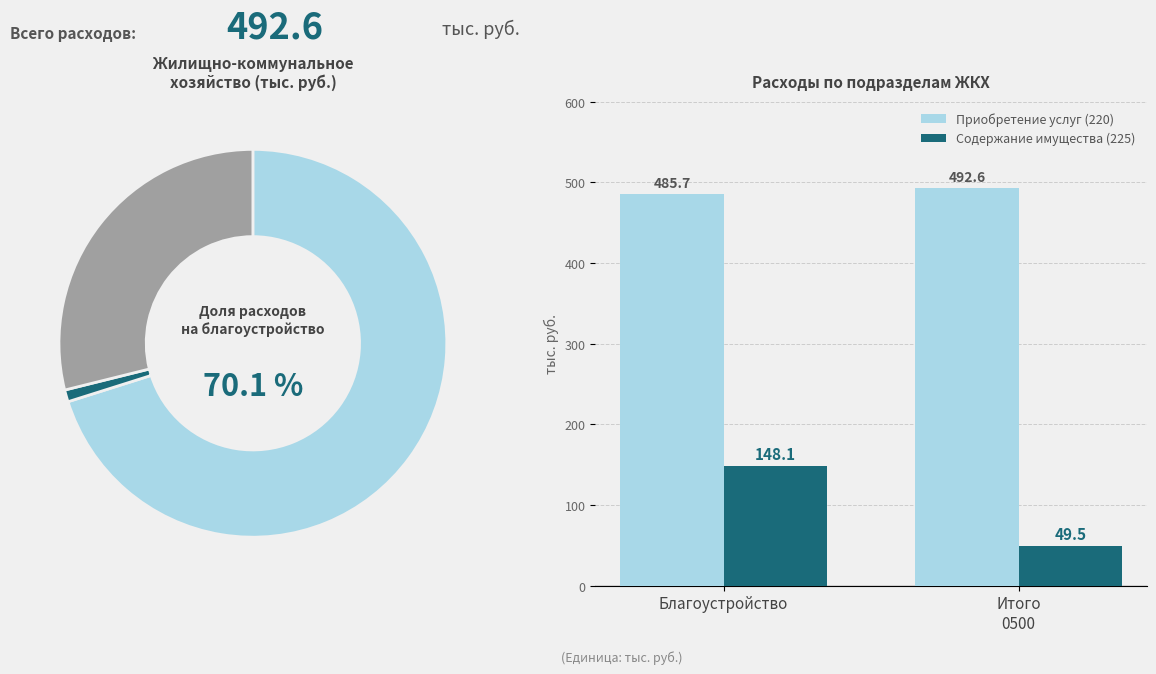

Are the bars horizontal?

No